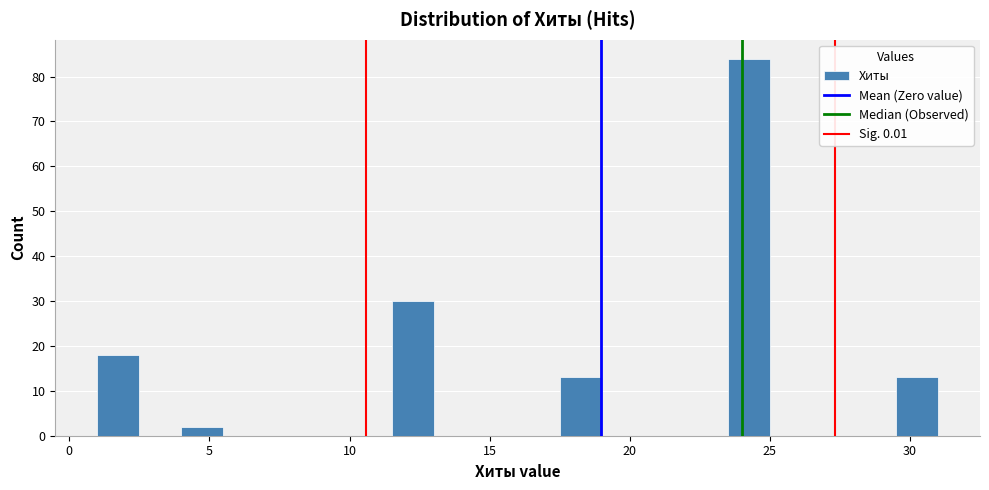

Around what value on the x-axis is the tallest bar? Give the approximate position of its centre, as read against the axis.

24.5